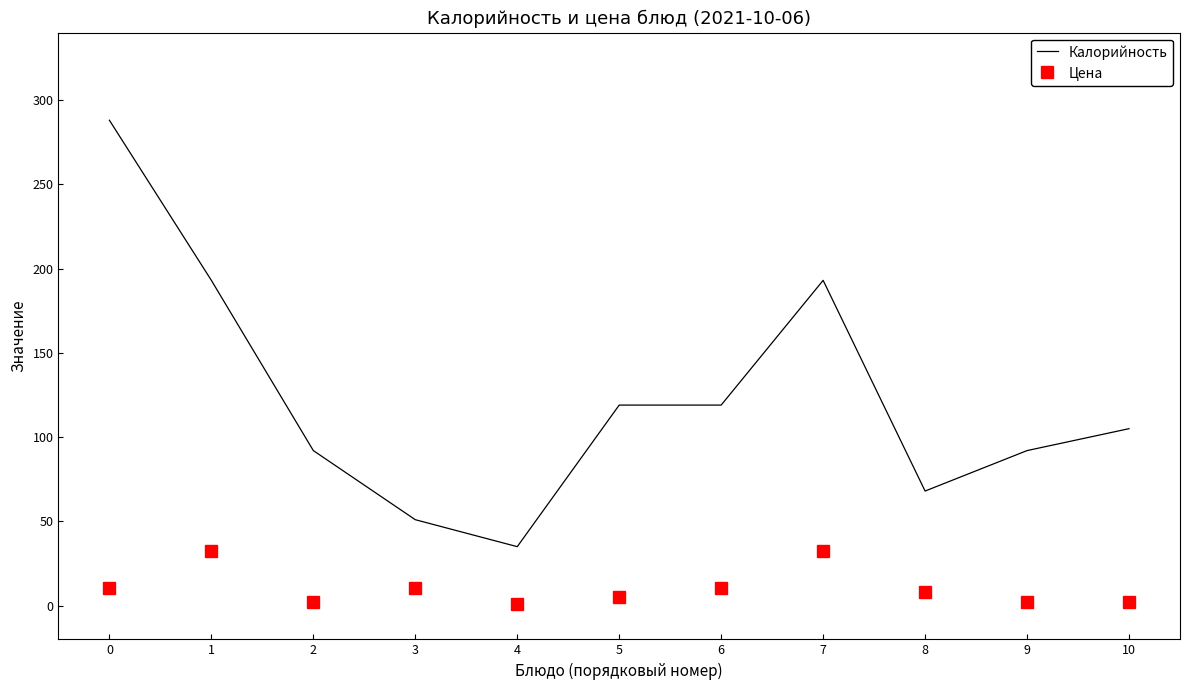

How many categories are shown in the chart?

11